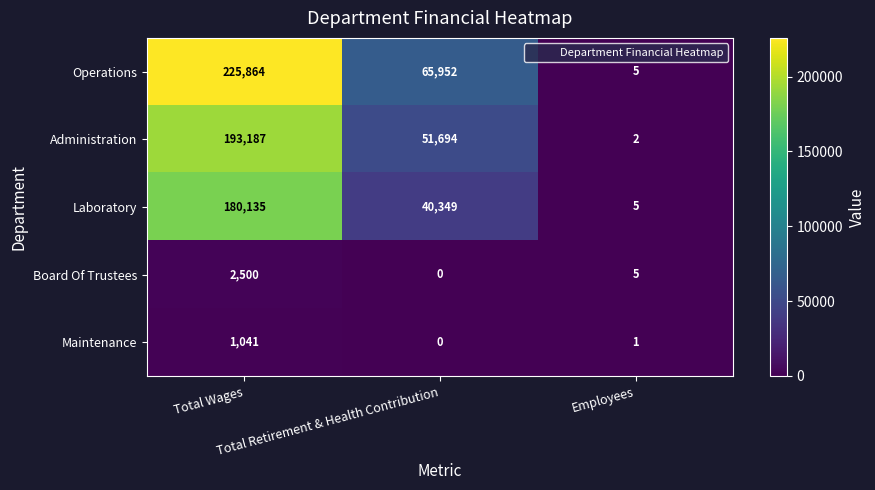

At which category is the sum across all series the highest?

Total Wages